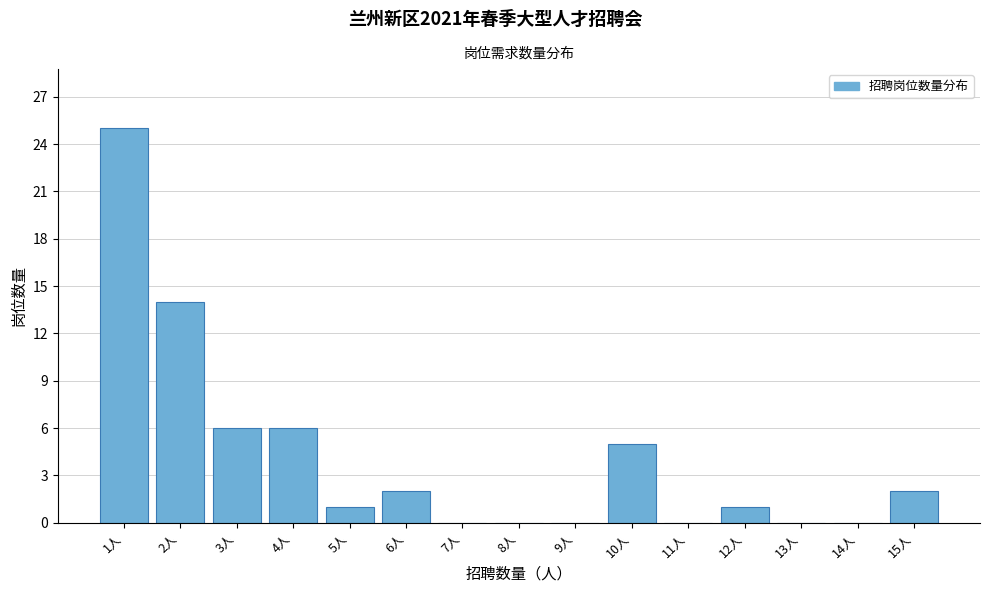

Reading left to right, transcribe all the data shown in this chart.

1人=25	2人=14	3人=6	4人=6	5人=1	6人=2	7人=0	8人=0	9人=0	10人=5	11人=0	12人=1	13人=0	14人=0	15人=2